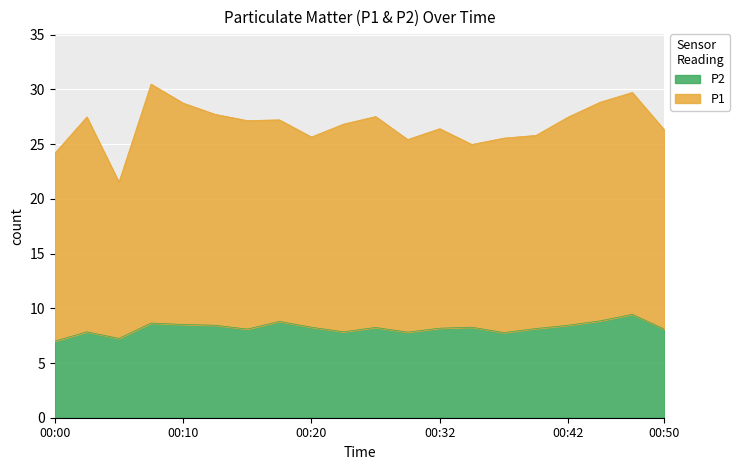

Reading left to right, transcribe all the data shown in this chart.

7.0	7.8	7.2	8.7	8.5	8.4	8.1	8.8	8.3	7.8	8.2	7.8	8.2	8.3	7.8	8.2	8.4	8.8	9.4	8.1